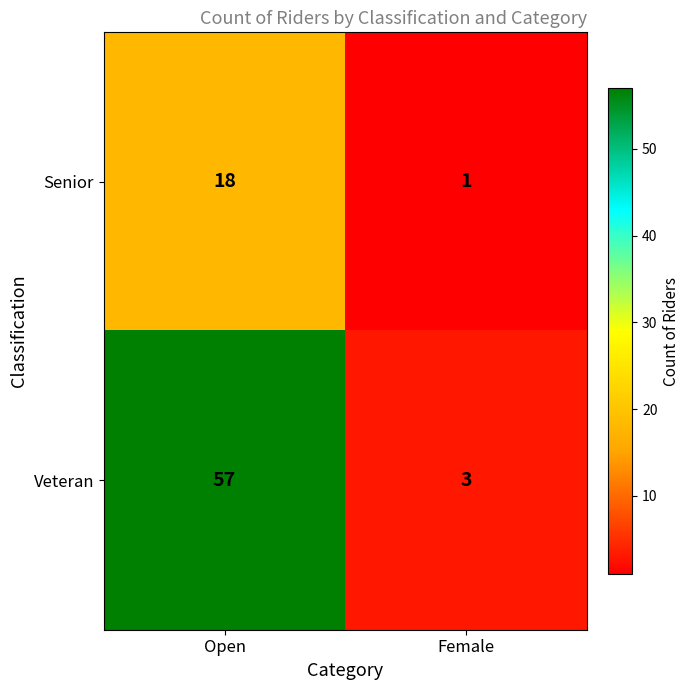

Which series has the largest range (max minus min)?

Veteran